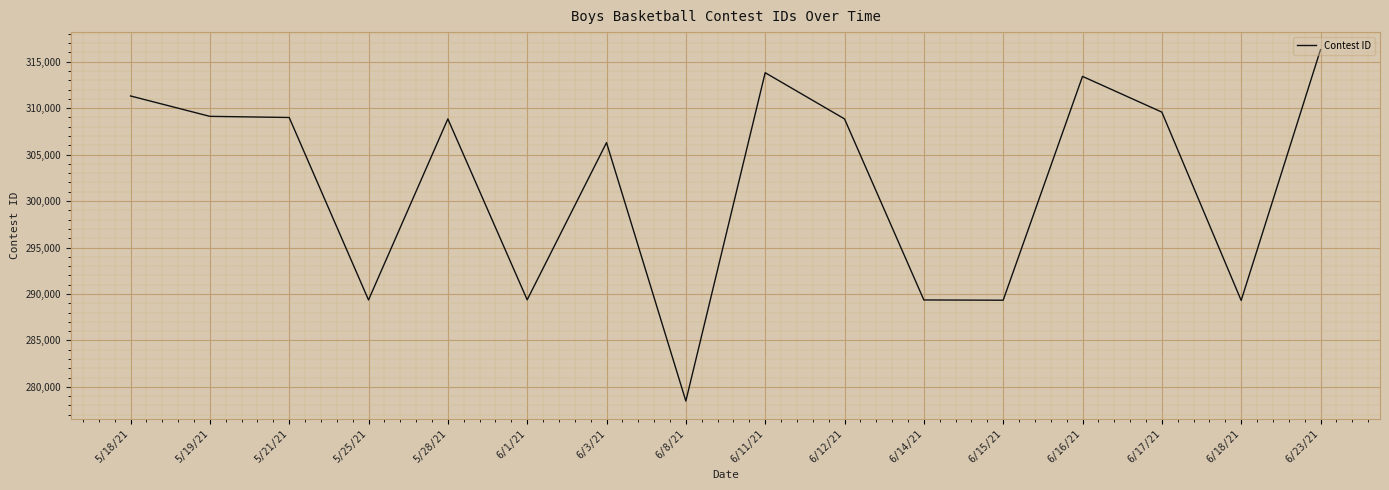

The value at 5/28/21 is 508259. True or false?

False